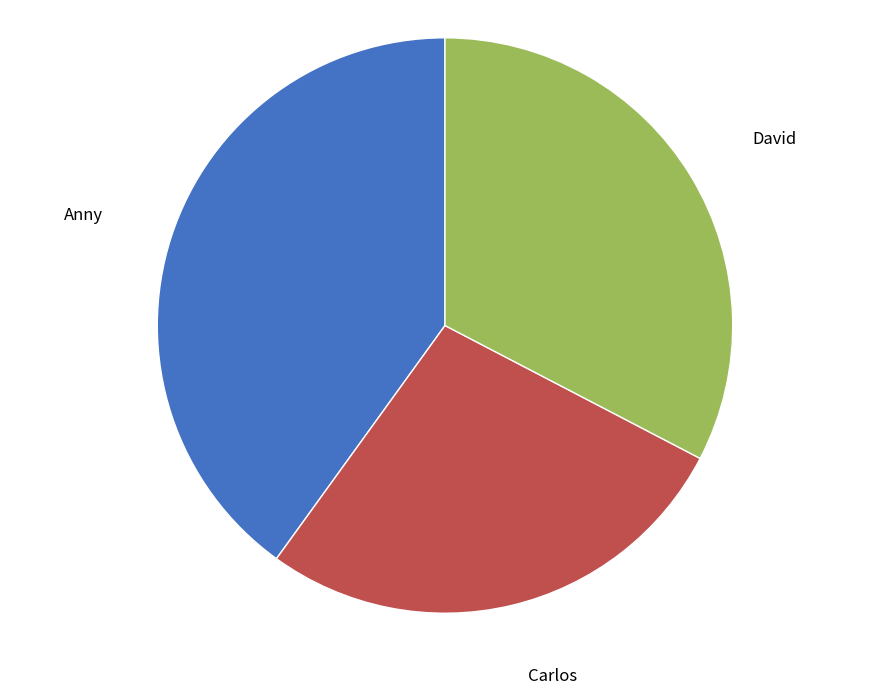

Is there any slice that represents more than half of the pie?

No